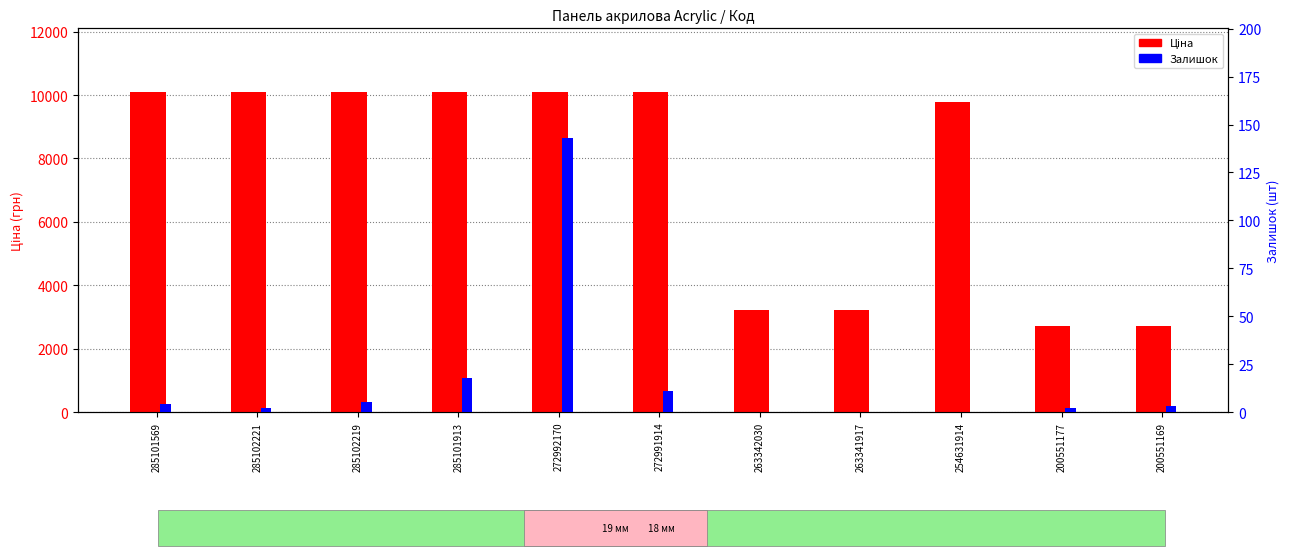

Which has a higher value, 285101569 or 272991914?

285101569